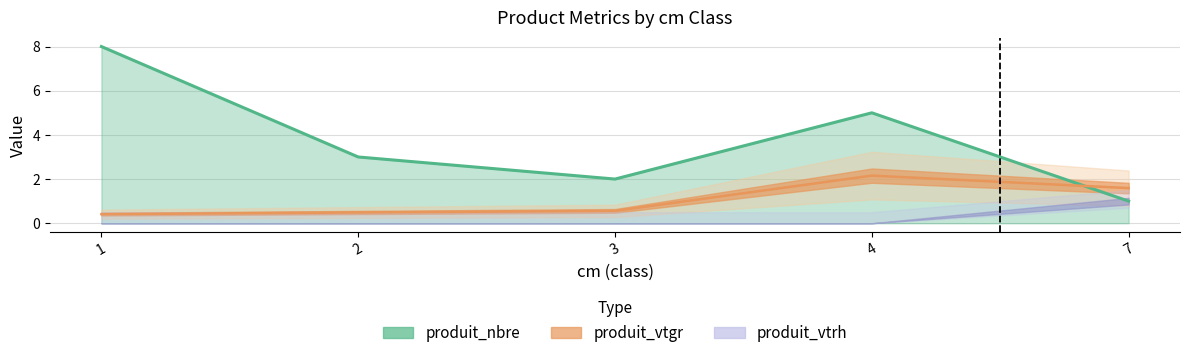

Which series has the largest range (max minus min)?

produit_nbre